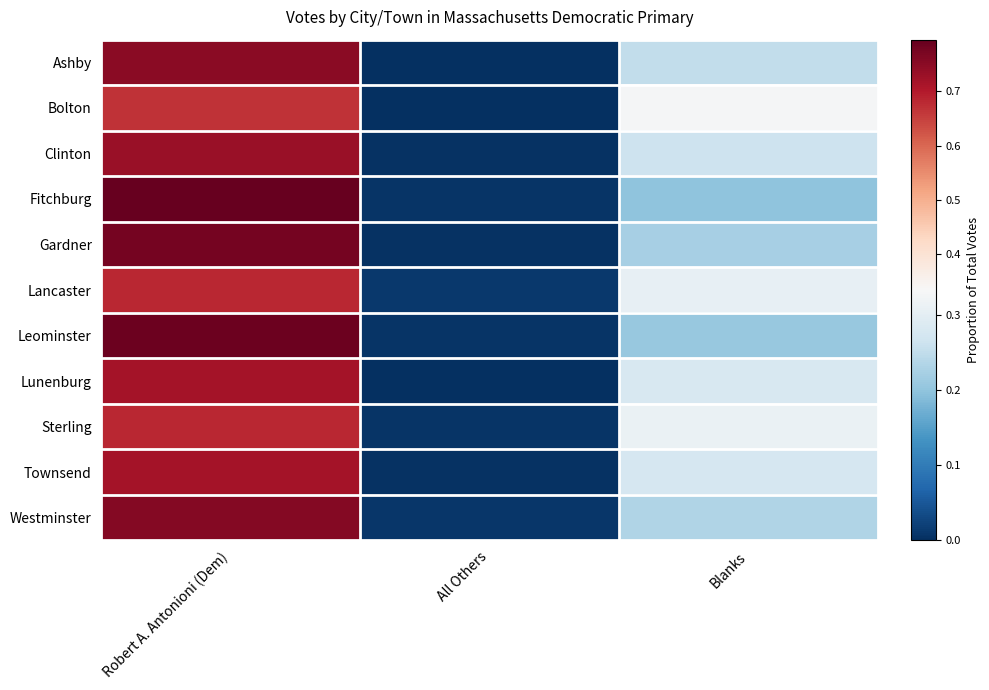

Which category has the highest value across all series?

Robert A. Antonioni (Dem)